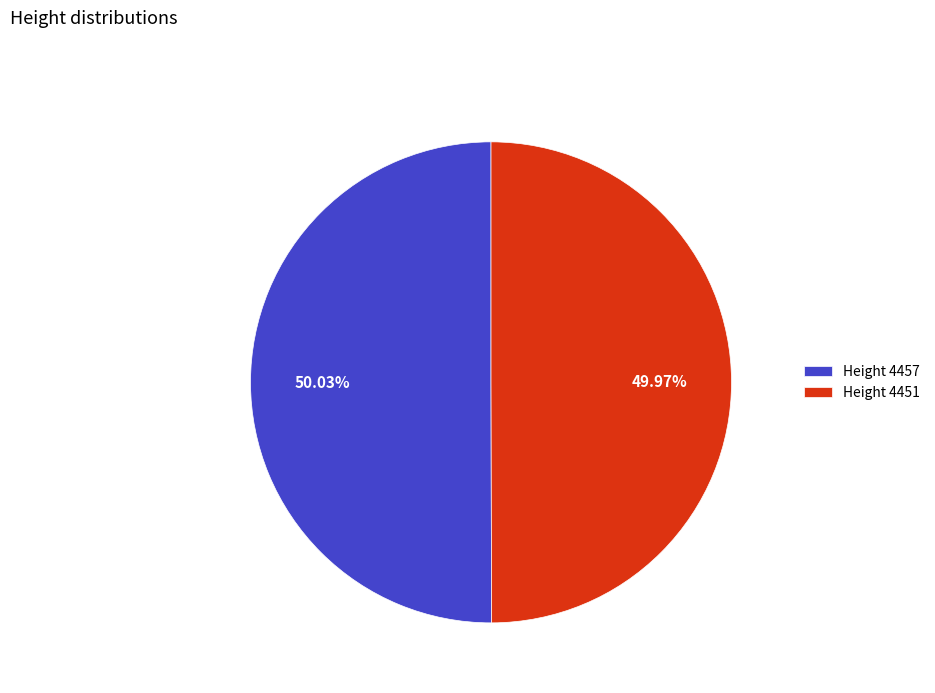

Approximately how many times larger is the value at Height 4451 compared to Height 4457?

1.0